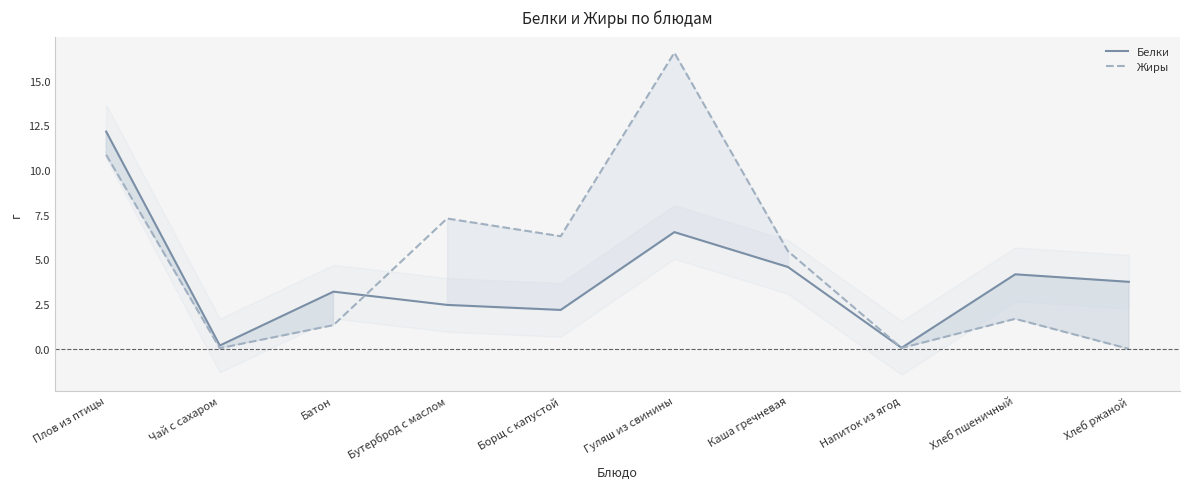

What is the label of the 3rd point from the right?

Напиток из ягод